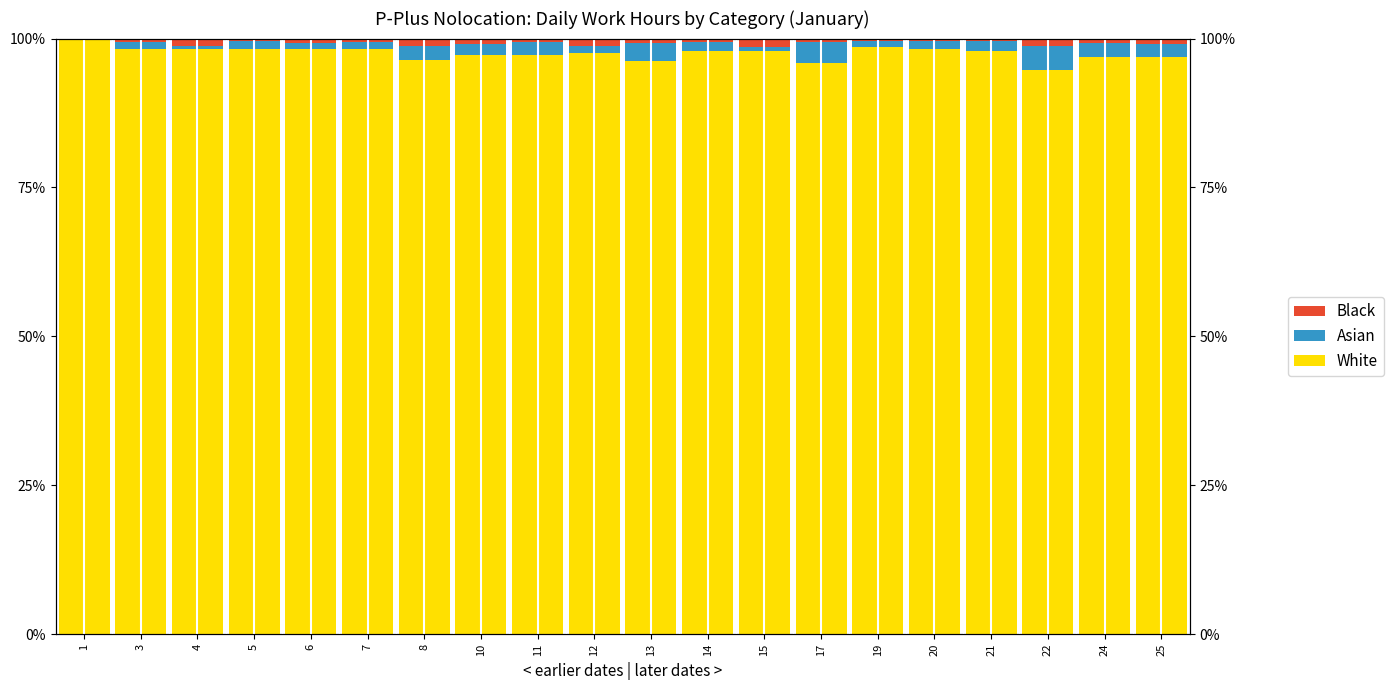

Rank the series by their maximum value, from lowest to highest.

Black, Asian, White